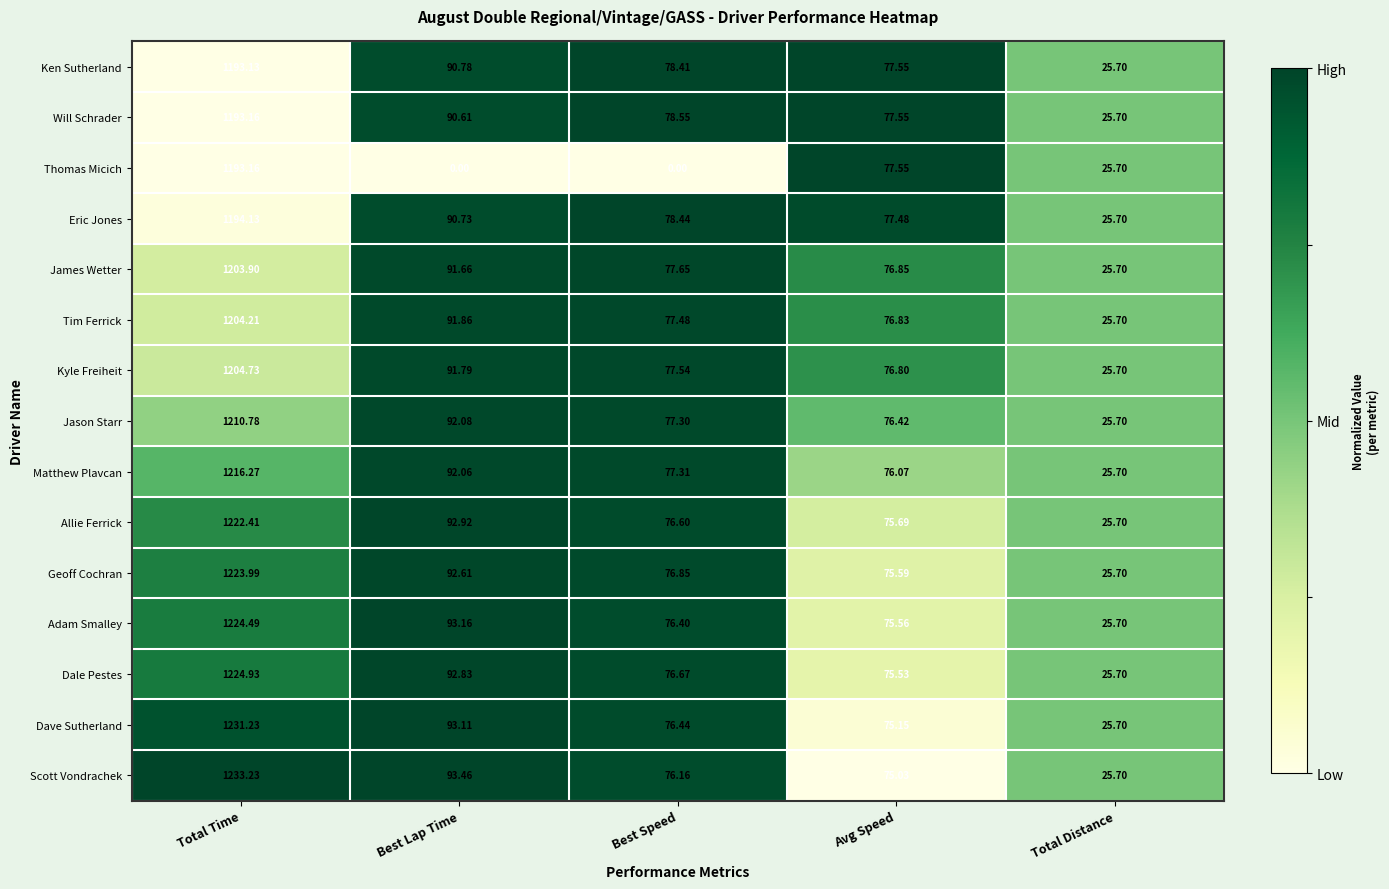

At which category is the sum across all series the highest?

Total Time